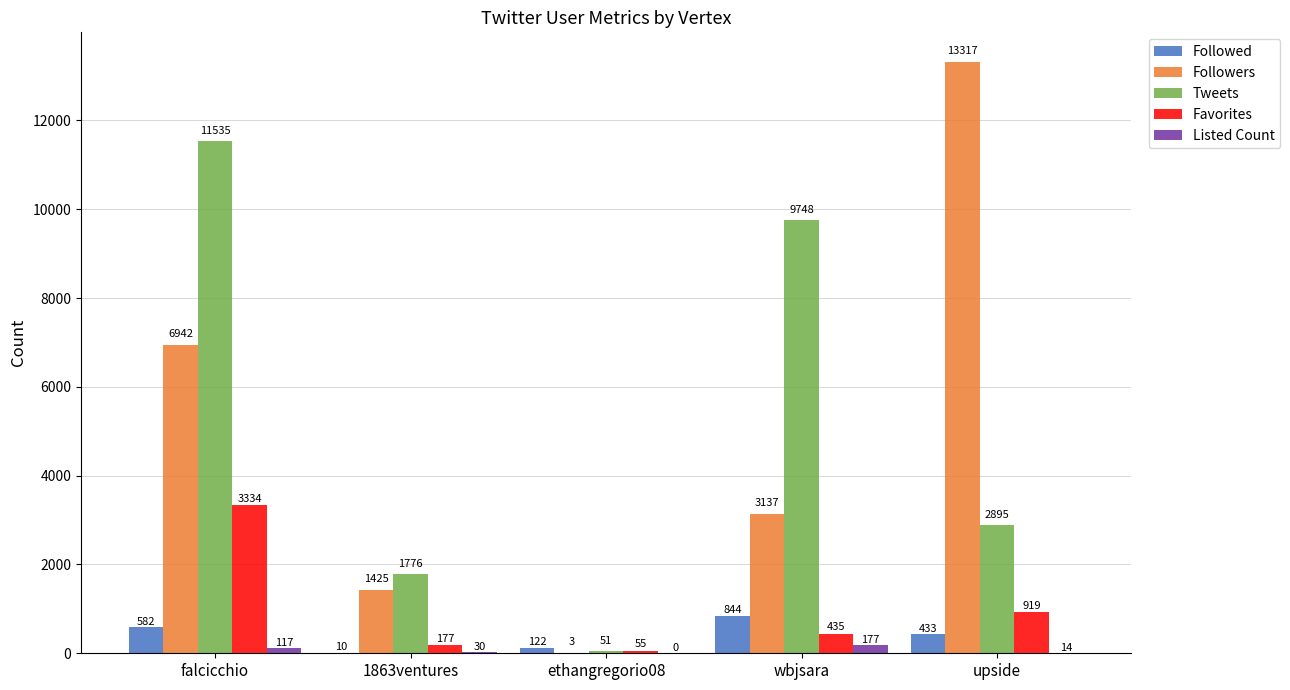

What is the sum of the Listed Count values at upside and wbjsara?

191